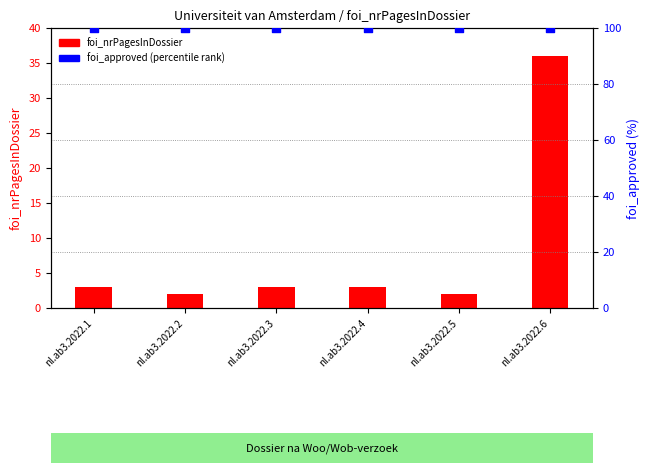

What is the total value across all series at nl.ab3.2022.4?

103